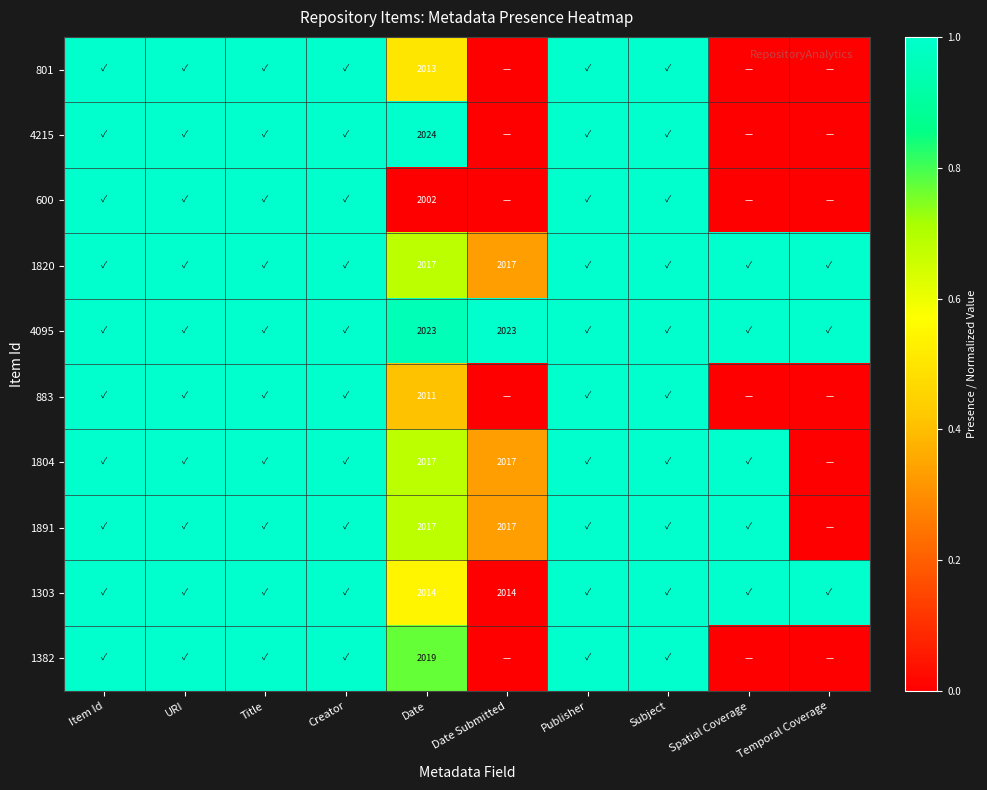

Count the number of categories in the chart.

10